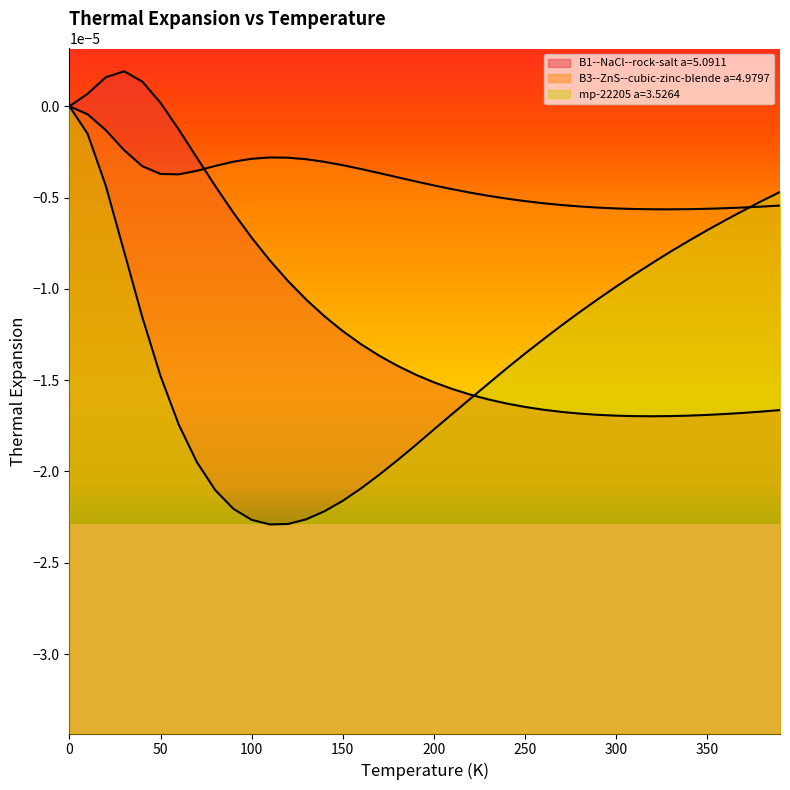

Which series has the widest spread of values?

mp-22205 a=3.5264